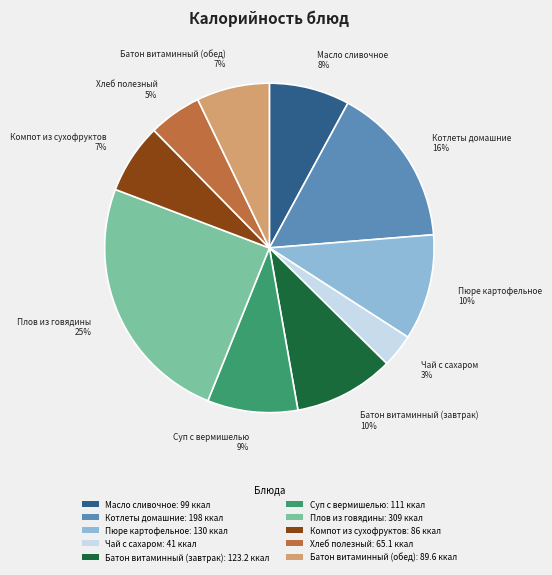

What is the largest slice in the pie chart?

Плов из говядины